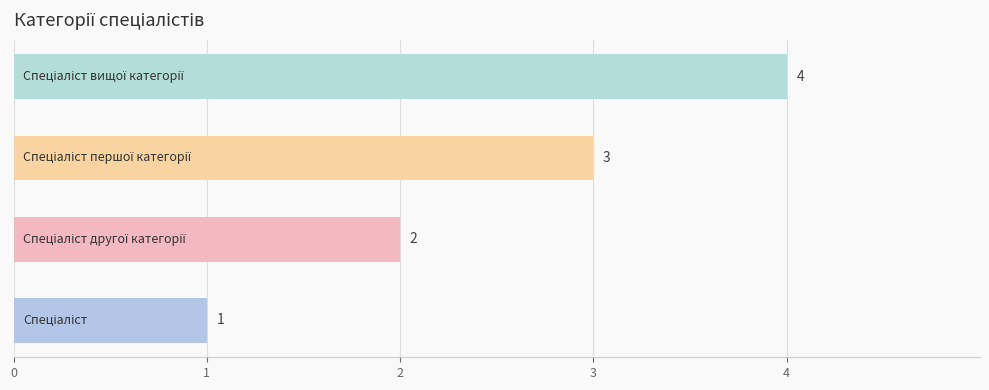

What is the maximum value shown in the chart?

4